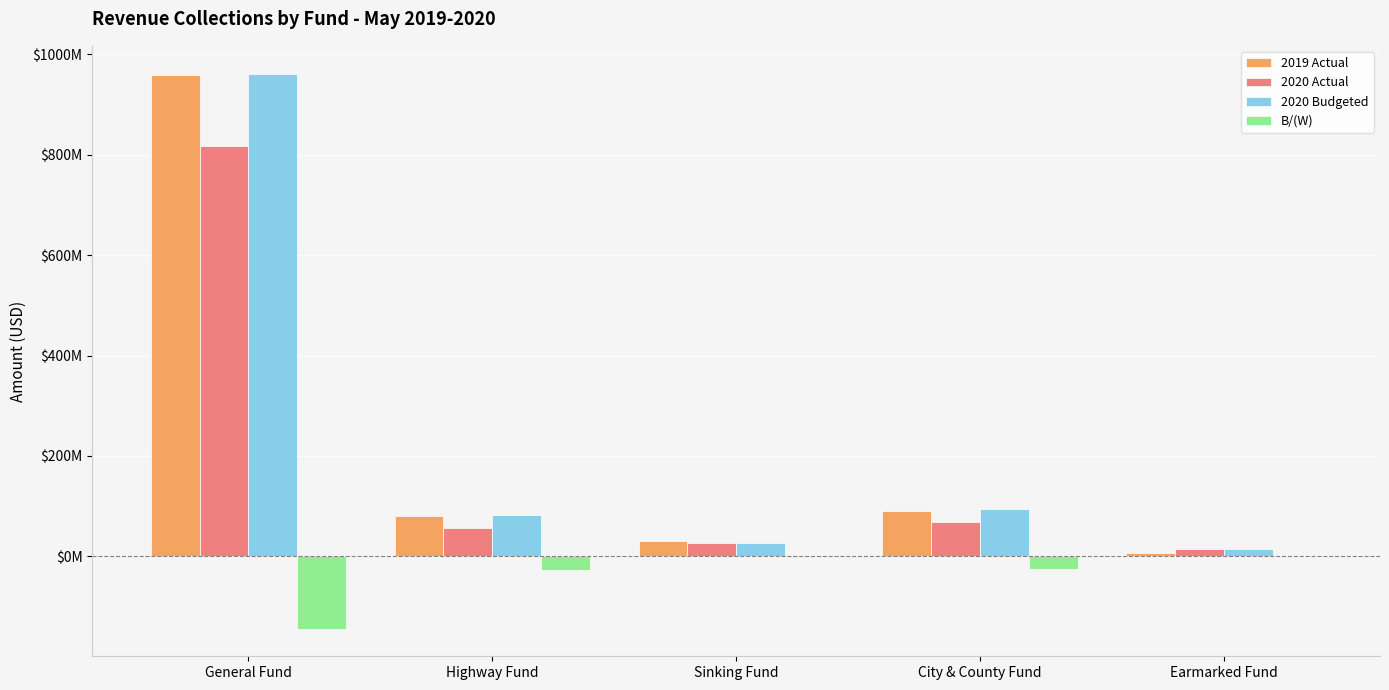

What are all the series names shown in the legend?

2019 Actual, 2020 Actual, 2020 Budgeted, B/(W)